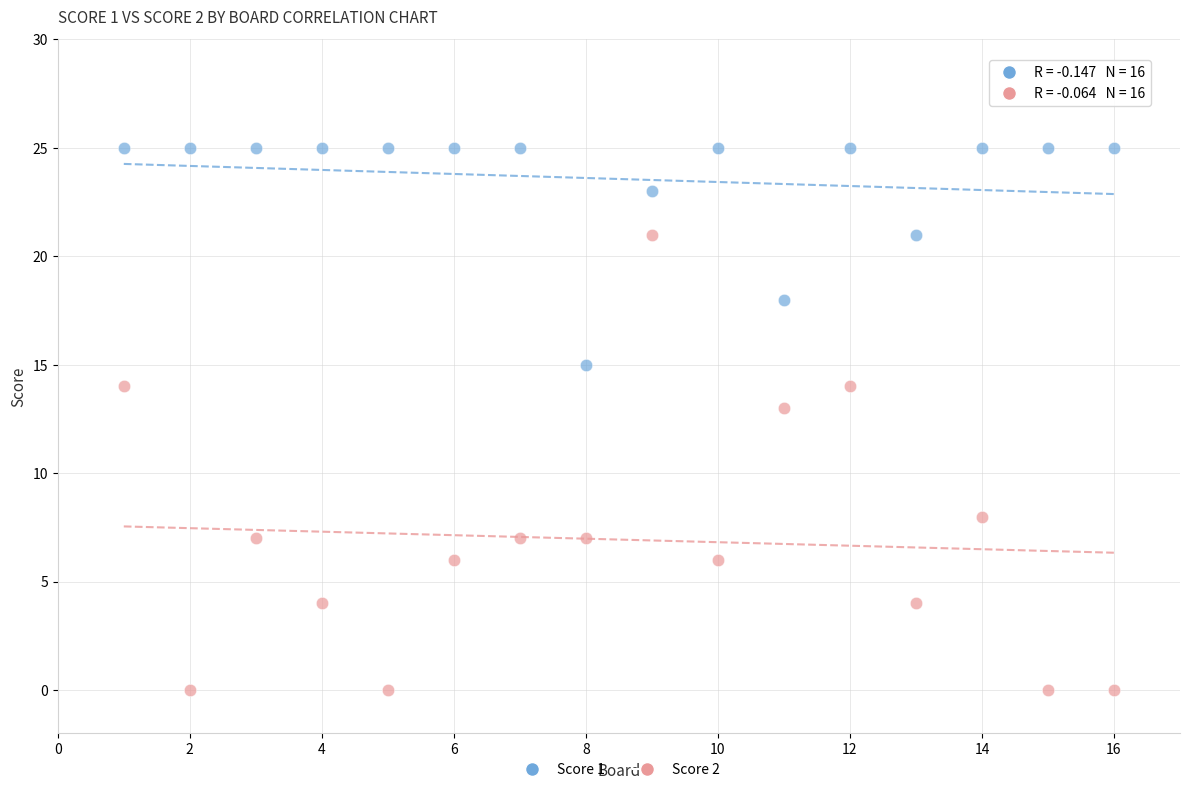

Across all data points, what is the range of Y values (max minus min)?

25